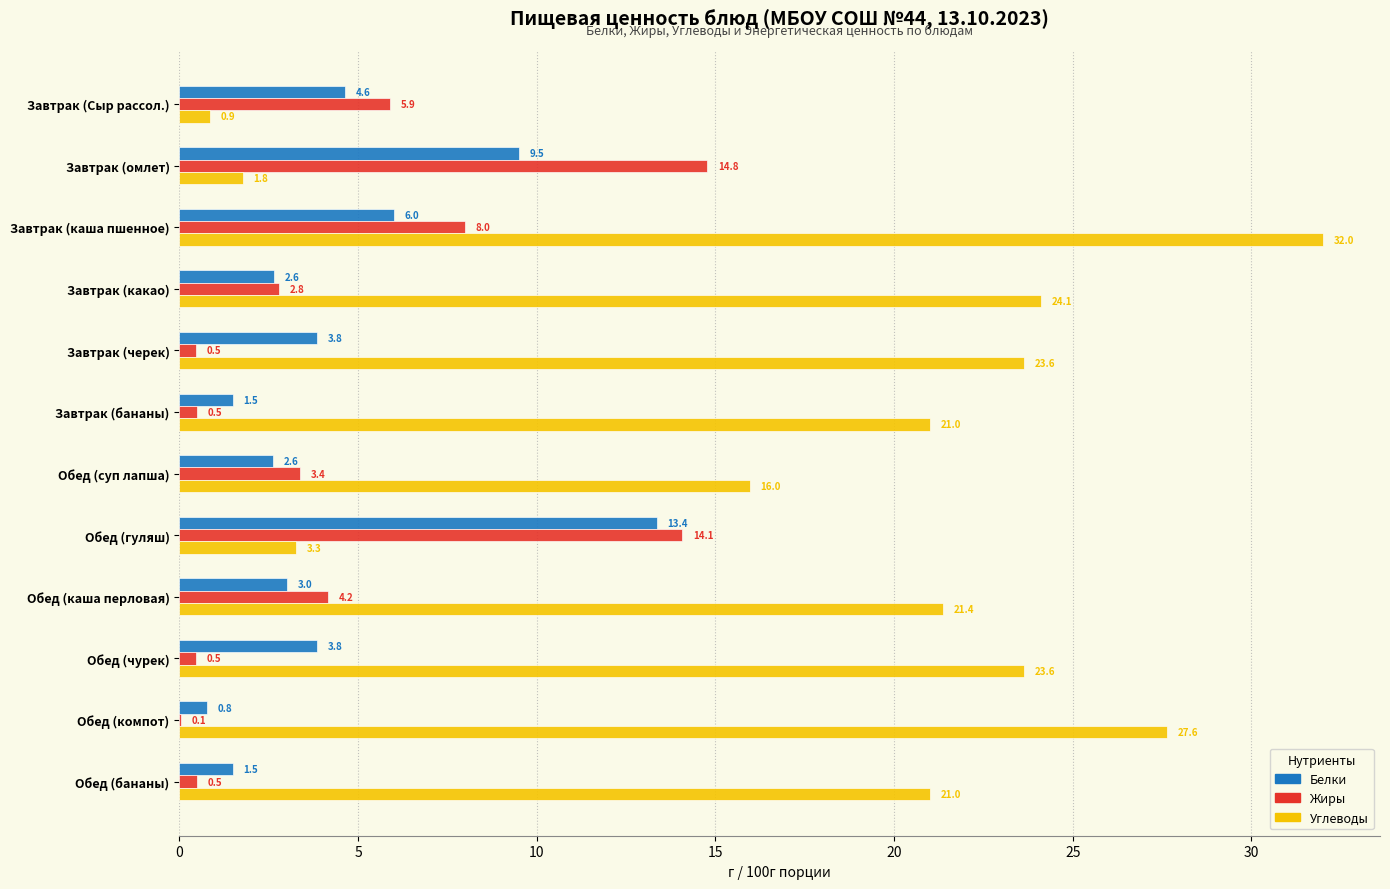

At which label is Углеводы closest to 16?

Обед (суп лапша)